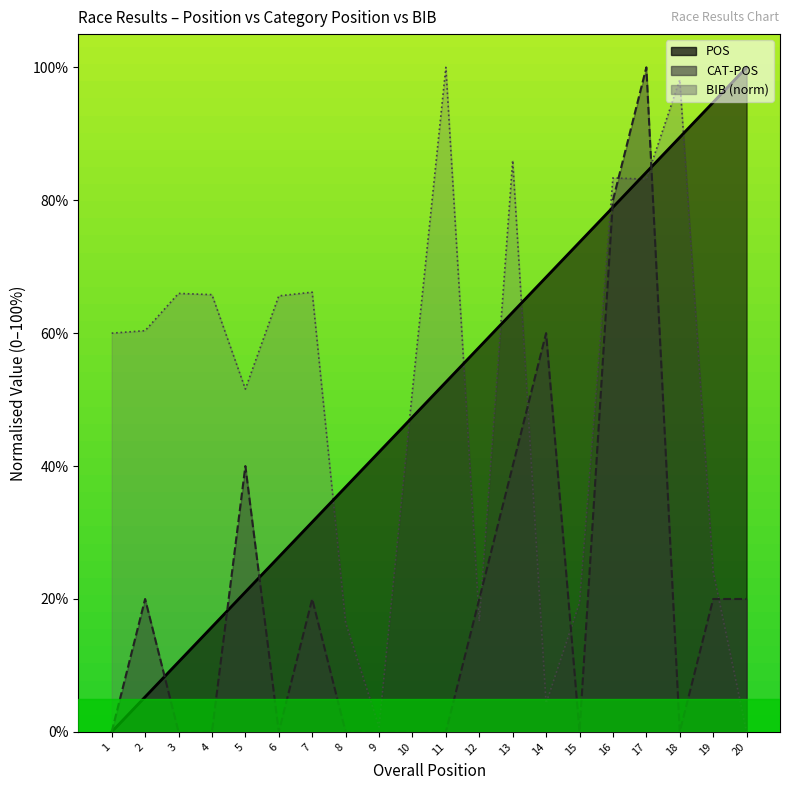

The CAT-POS series shows 27.7 at 13. True or false?

False